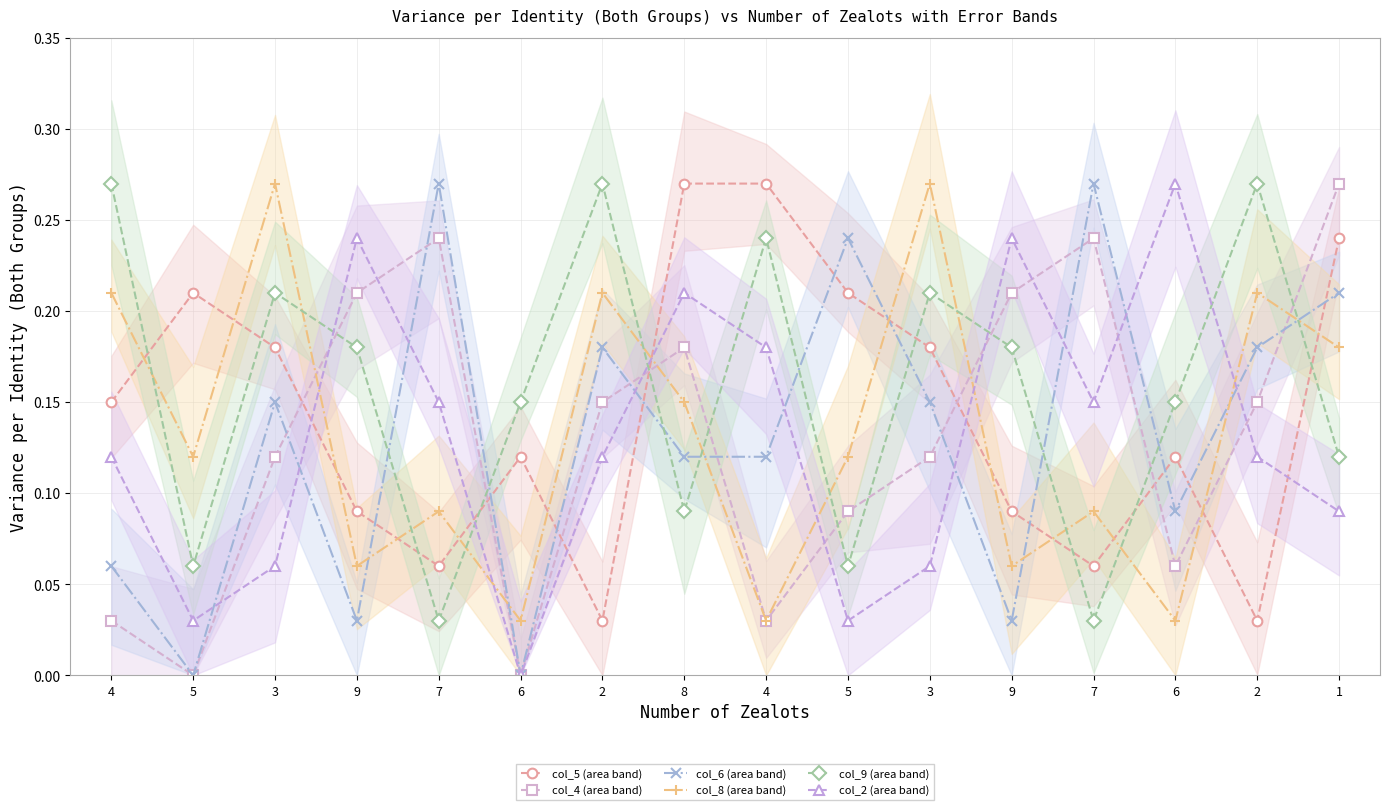

Which series changed the most between 2 and 7?

col_9 (area band)